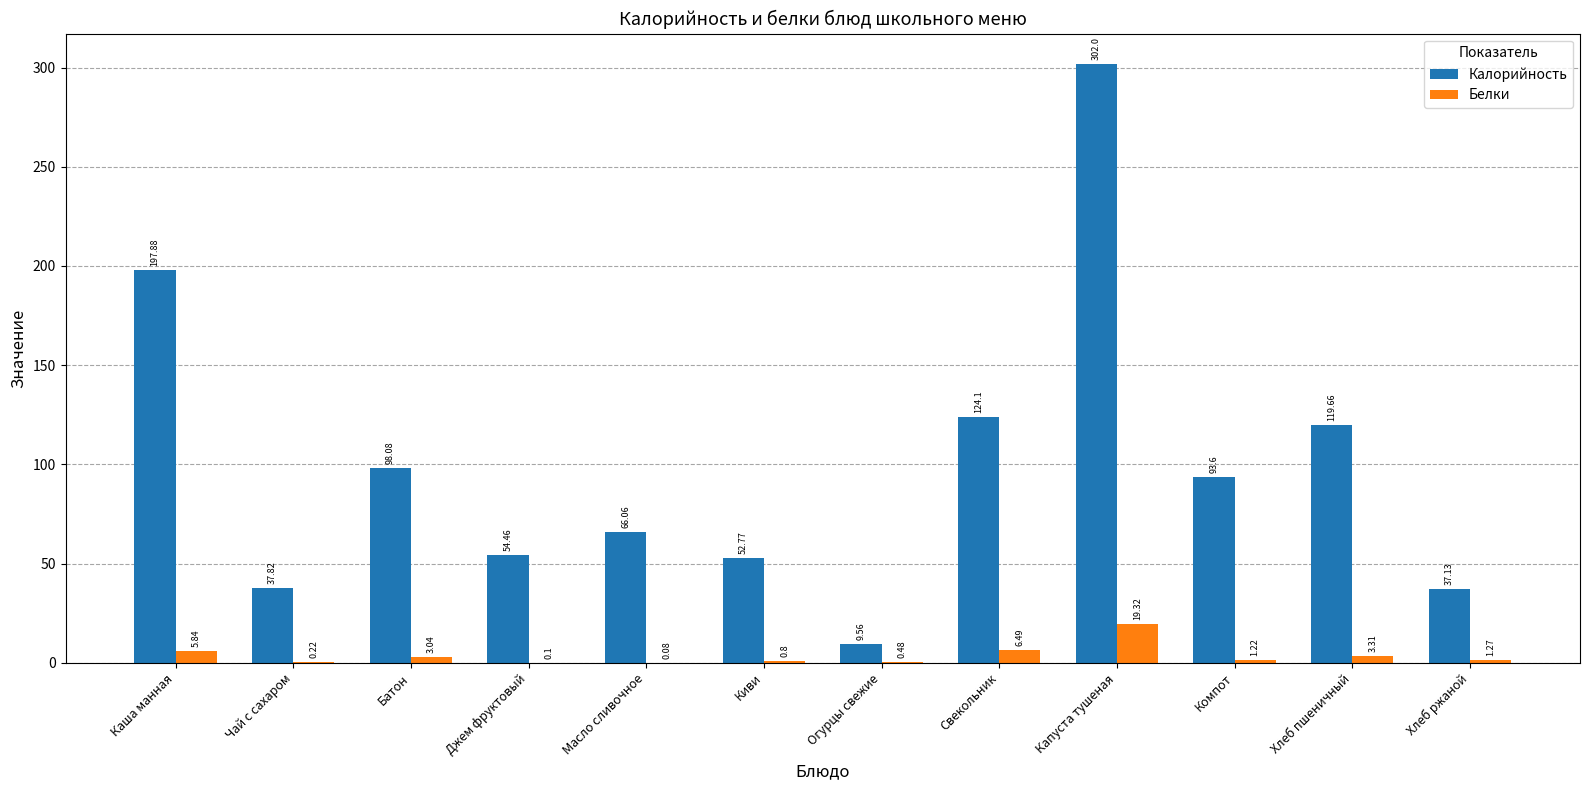

What is the total value across all series at Батон?

101.1